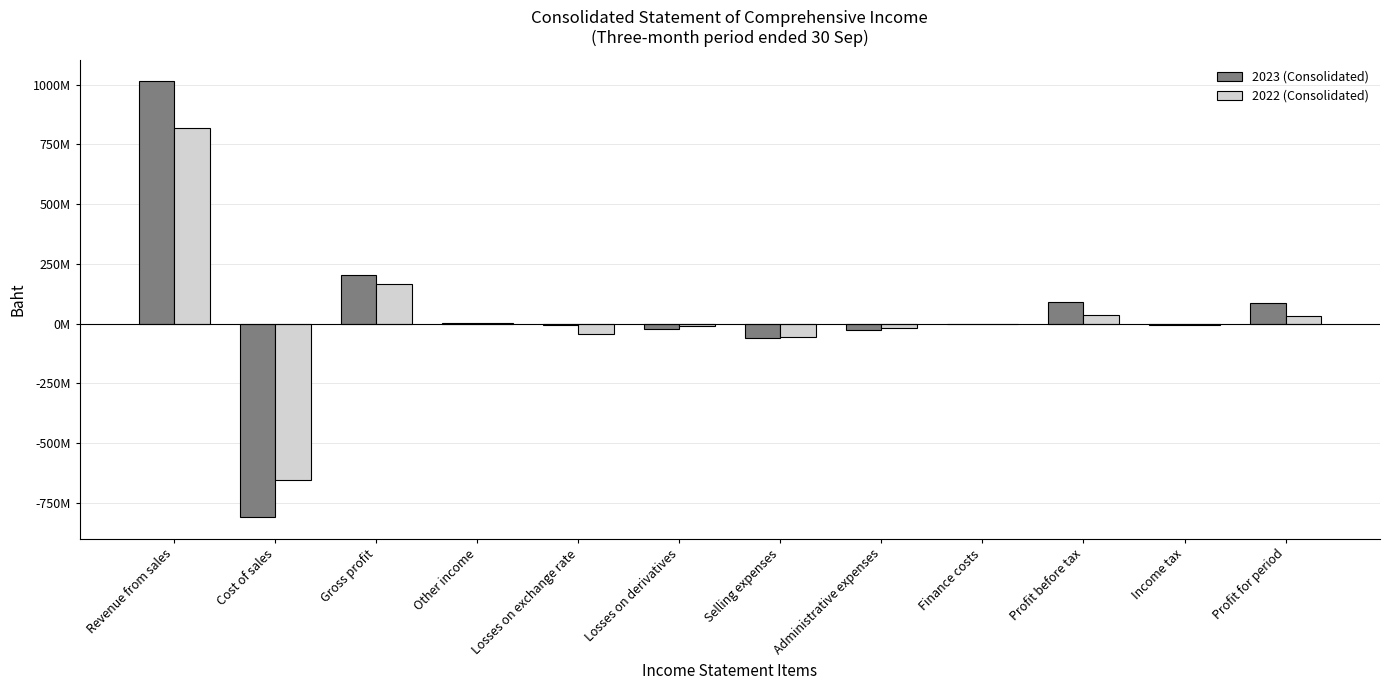

What is the smallest value displayed?

-808791691